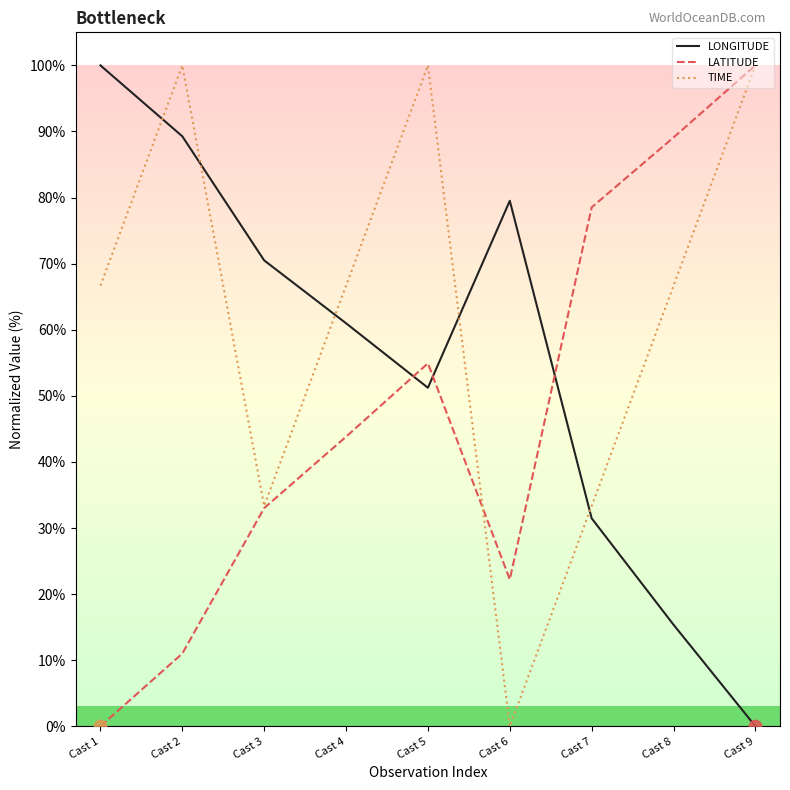

Is the value of LATITUDE at Cast 5 greater than the value of TIME at Cast 7?

Yes